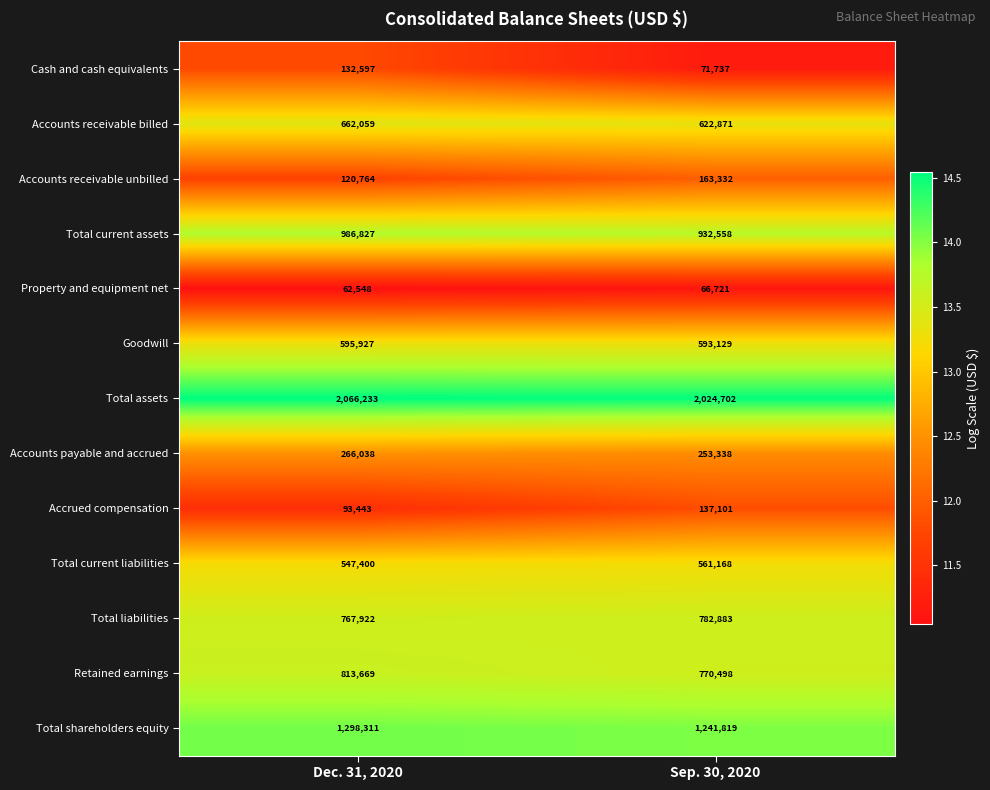

What is the total value across all series at Dec. 31, 2020?

8413738